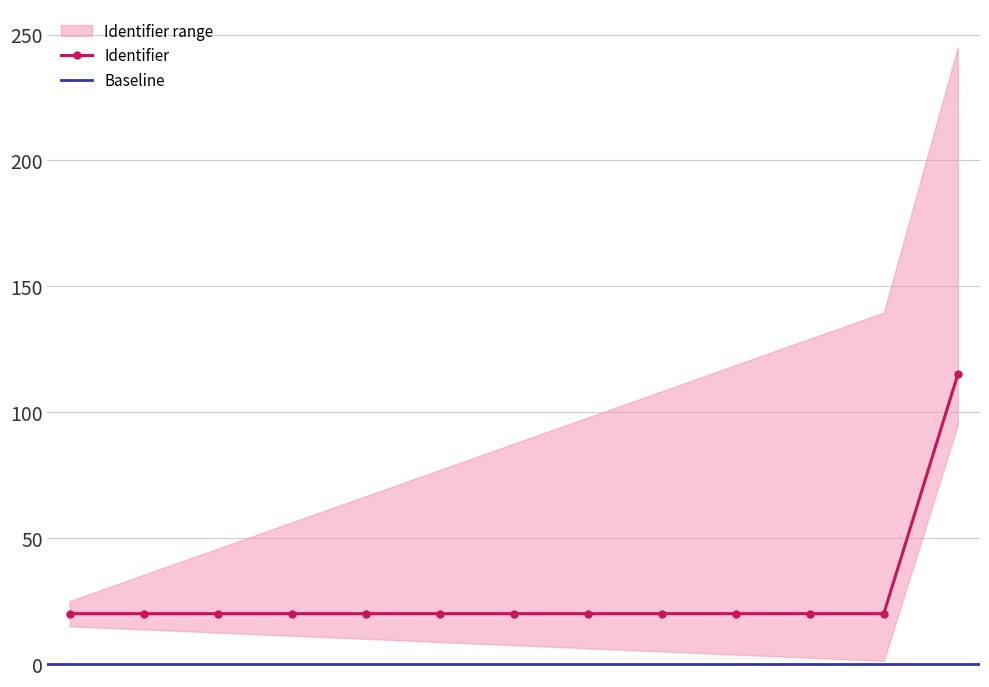

Is it true that the value at Buitengewoon talent is 30.8?

False